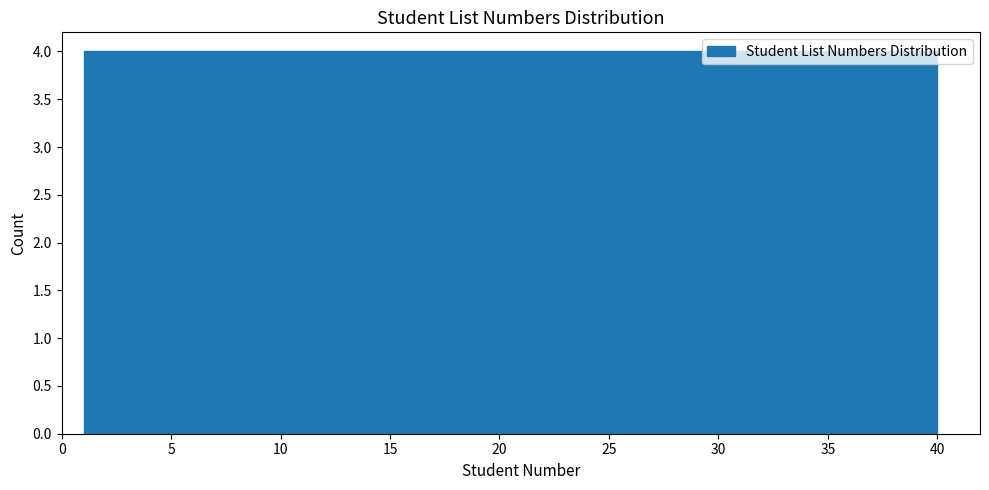

Reading left to right, transcribe this chart: for each bar, give the range it covers on the x-axis and its height. Neither the bar edges nor the heights are printed on the chart, so give them approximately, as read against the axes.

1.0 to 4.9: 4
4.9 to 8.8: 4
8.8 to 12.7: 4
12.7 to 16.6: 4
16.6 to 20.5: 4
20.5 to 24.4: 4
24.4 to 28.3: 4
28.3 to 32.2: 4
32.2 to 36.1: 4
36.1 to 40.0: 4